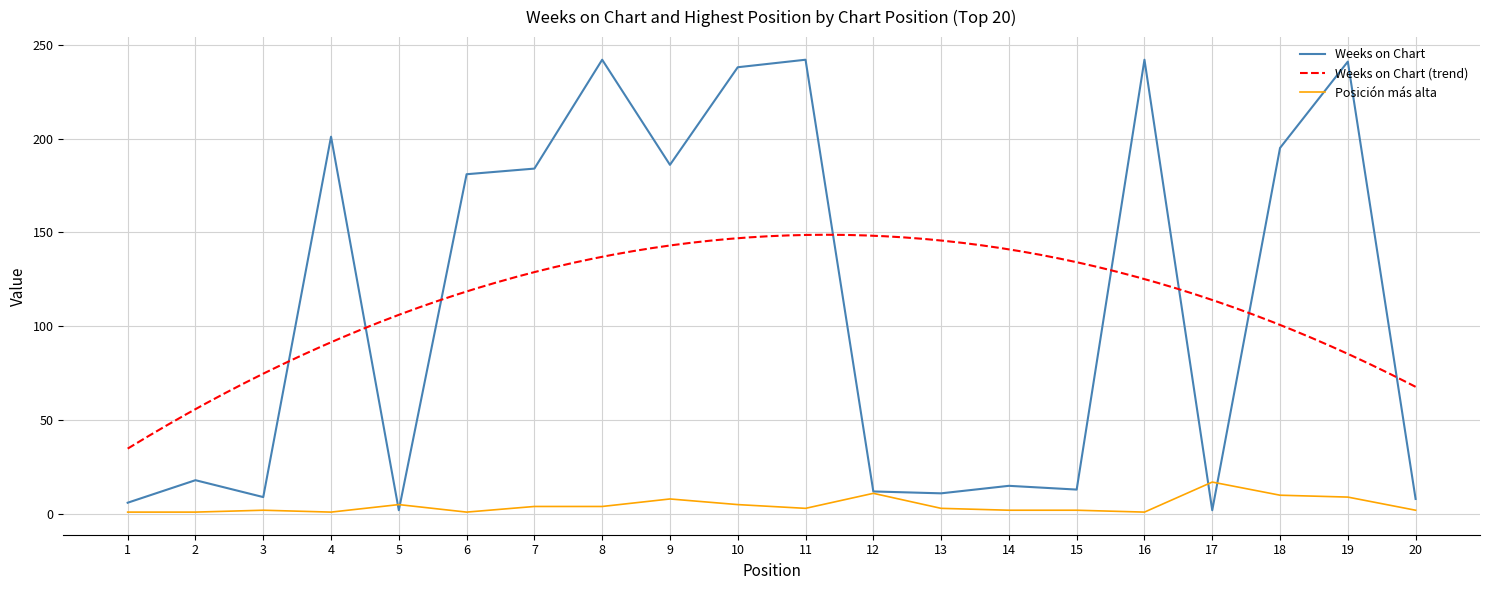

List the labels in order of Weeks on Chart value, smallest first.

5, 17, 1, 20, 3, 13, 12, 15, 14, 2, 6, 7, 9, 18, 4, 10, 19, 8, 11, 16